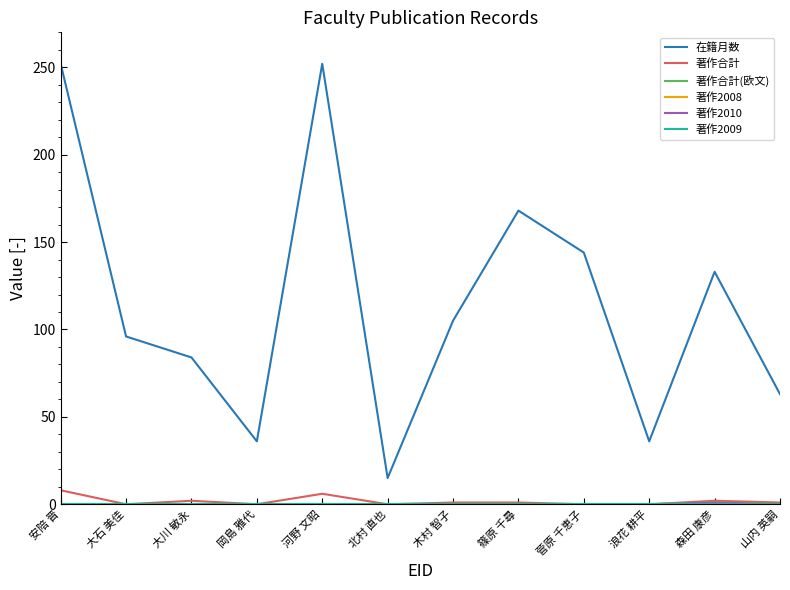

True or false: 著作2008 and 在籍月数 cross at least once.

False